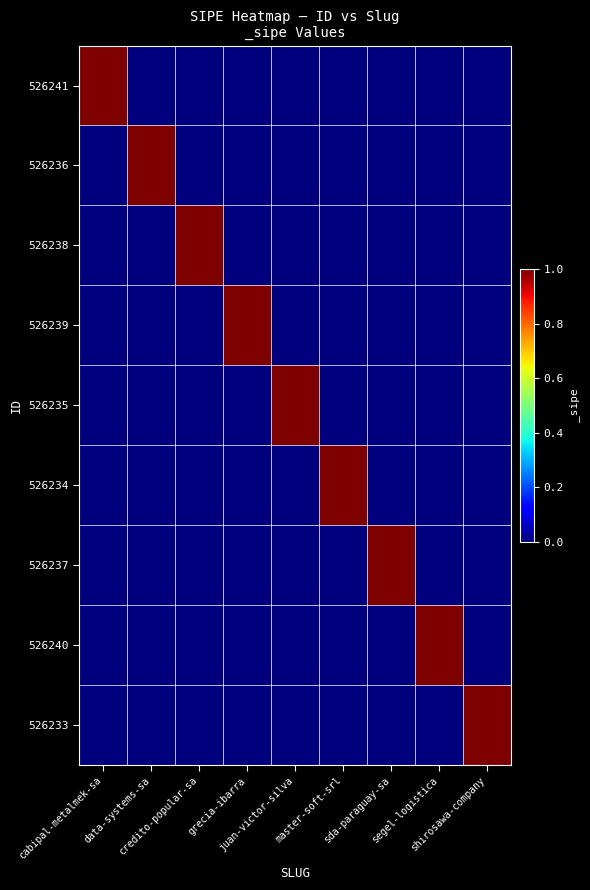

Reading right to left, what are all the values shown in this chart?

526241: shirosawa-company=0	segel-logistica=0	sda-paraguay-sa=0	master-soft-srl=0	juan-victor-silva=0	grecia-ibarra=0	credito-popular-sa=0	data-systems-sa=0	cabipal-metalmek-sa=1
526236: shirosawa-company=0	segel-logistica=0	sda-paraguay-sa=0	master-soft-srl=0	juan-victor-silva=0	grecia-ibarra=0	credito-popular-sa=0	data-systems-sa=1	cabipal-metalmek-sa=0
526238: shirosawa-company=0	segel-logistica=0	sda-paraguay-sa=0	master-soft-srl=0	juan-victor-silva=0	grecia-ibarra=0	credito-popular-sa=1	data-systems-sa=0	cabipal-metalmek-sa=0
526239: shirosawa-company=0	segel-logistica=0	sda-paraguay-sa=0	master-soft-srl=0	juan-victor-silva=0	grecia-ibarra=1	credito-popular-sa=0	data-systems-sa=0	cabipal-metalmek-sa=0
526235: shirosawa-company=0	segel-logistica=0	sda-paraguay-sa=0	master-soft-srl=0	juan-victor-silva=1	grecia-ibarra=0	credito-popular-sa=0	data-systems-sa=0	cabipal-metalmek-sa=0
526234: shirosawa-company=0	segel-logistica=0	sda-paraguay-sa=0	master-soft-srl=1	juan-victor-silva=0	grecia-ibarra=0	credito-popular-sa=0	data-systems-sa=0	cabipal-metalmek-sa=0
526237: shirosawa-company=0	segel-logistica=0	sda-paraguay-sa=1	master-soft-srl=0	juan-victor-silva=0	grecia-ibarra=0	credito-popular-sa=0	data-systems-sa=0	cabipal-metalmek-sa=0
526240: shirosawa-company=0	segel-logistica=1	sda-paraguay-sa=0	master-soft-srl=0	juan-victor-silva=0	grecia-ibarra=0	credito-popular-sa=0	data-systems-sa=0	cabipal-metalmek-sa=0
526233: shirosawa-company=1	segel-logistica=0	sda-paraguay-sa=0	master-soft-srl=0	juan-victor-silva=0	grecia-ibarra=0	credito-popular-sa=0	data-systems-sa=0	cabipal-metalmek-sa=0